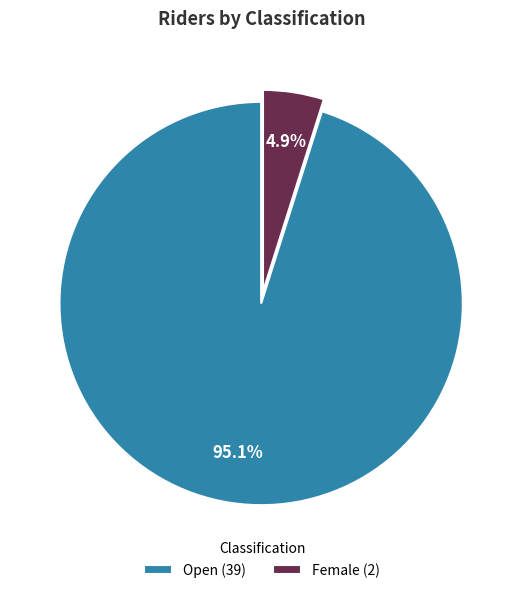

Count the number of slices in the pie.

2